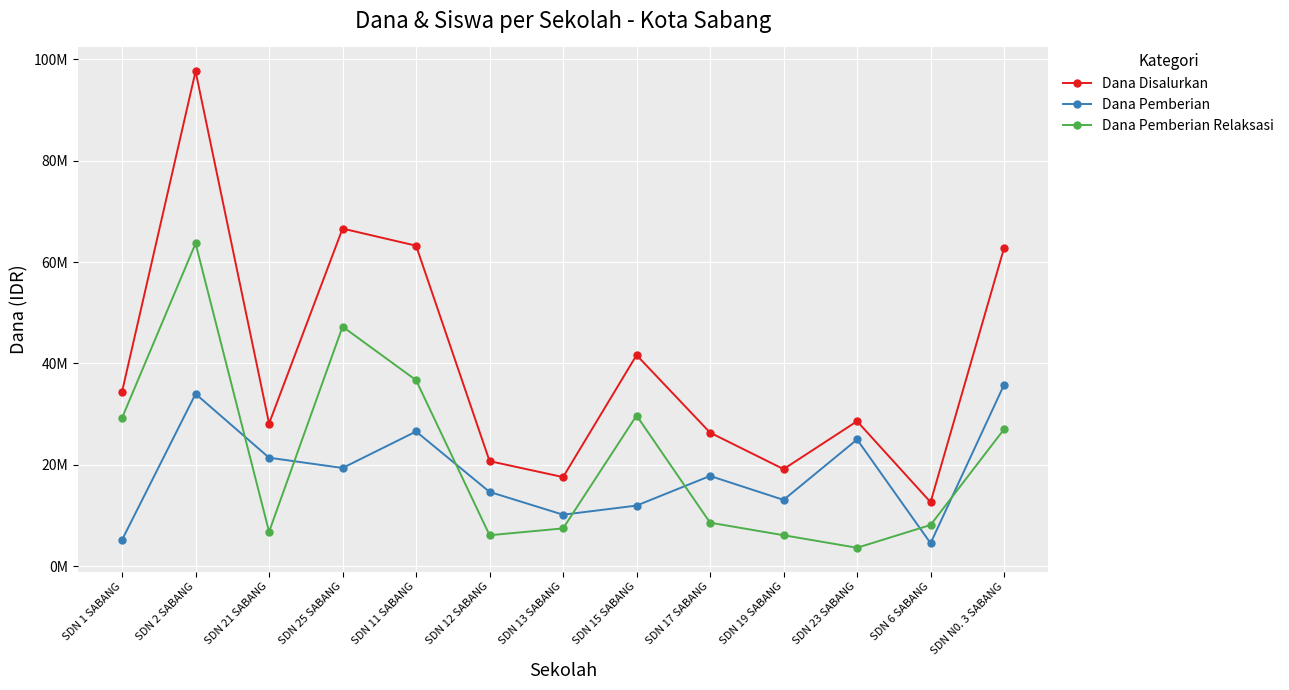

What is the average value of the Dana Disalurkan series?

39946154